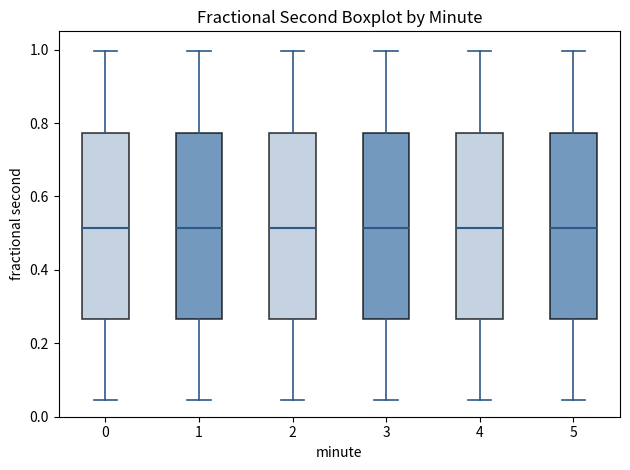

Reading left to right, transcribe this box plot: for each box, give where its median line is, the range the box spans, and where its two whiskers end, as read against the y-axis. The values are not printed on the chart, so give them approximately, as read against the axis.

0: median 0.52, box 0.26 to 0.78, whiskers 0.04 to 1.00
1: median 0.52, box 0.26 to 0.78, whiskers 0.04 to 1.00
2: median 0.52, box 0.26 to 0.78, whiskers 0.04 to 1.00
3: median 0.52, box 0.26 to 0.78, whiskers 0.04 to 1.00
4: median 0.52, box 0.26 to 0.78, whiskers 0.04 to 1.00
5: median 0.52, box 0.26 to 0.78, whiskers 0.04 to 1.00